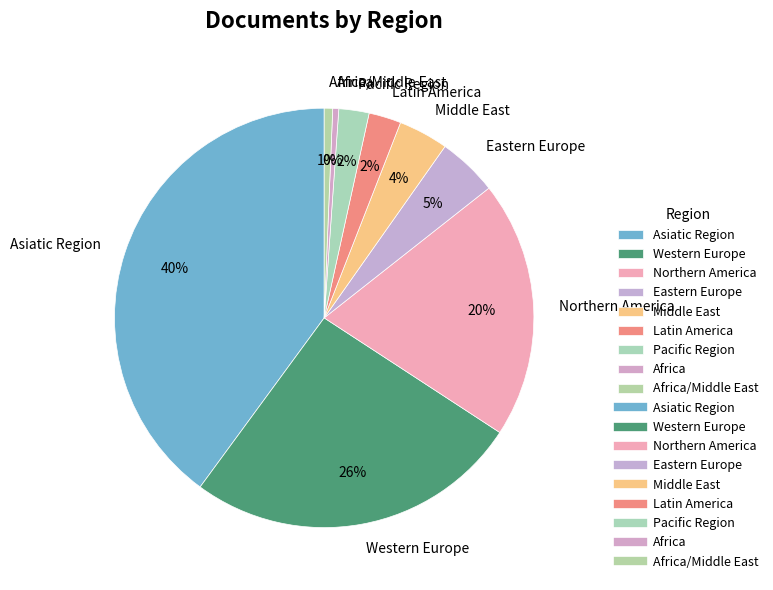

To the nearest percent, what portion does Africa/Middle East represent?

1%